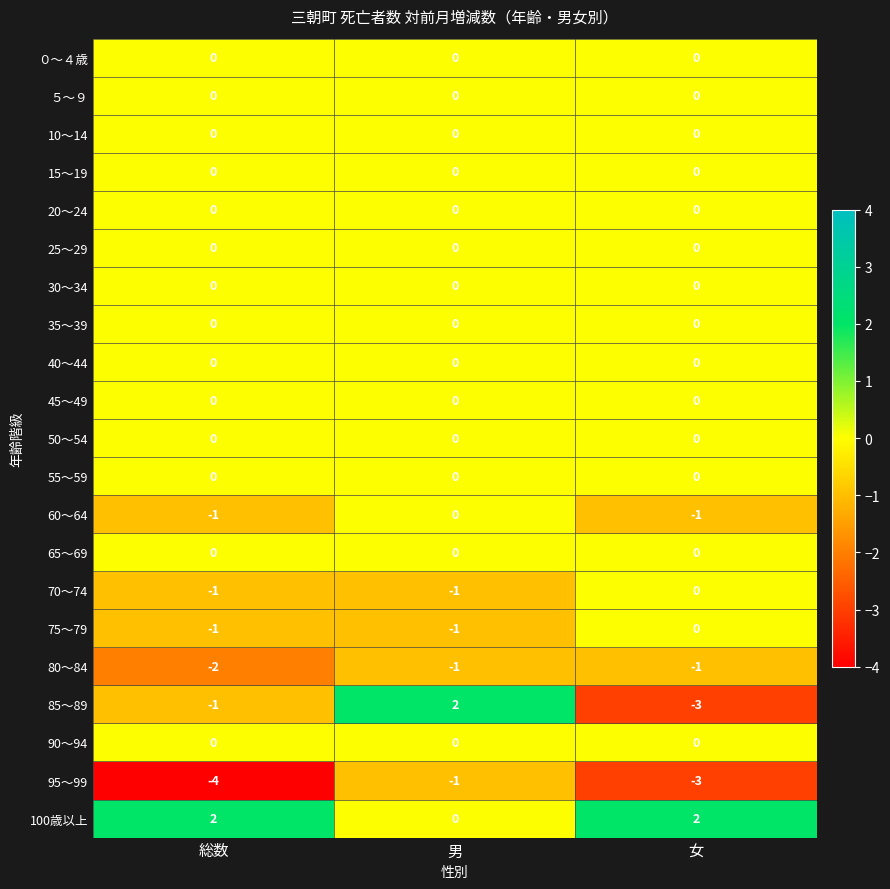

How many series are shown in this chart?

21